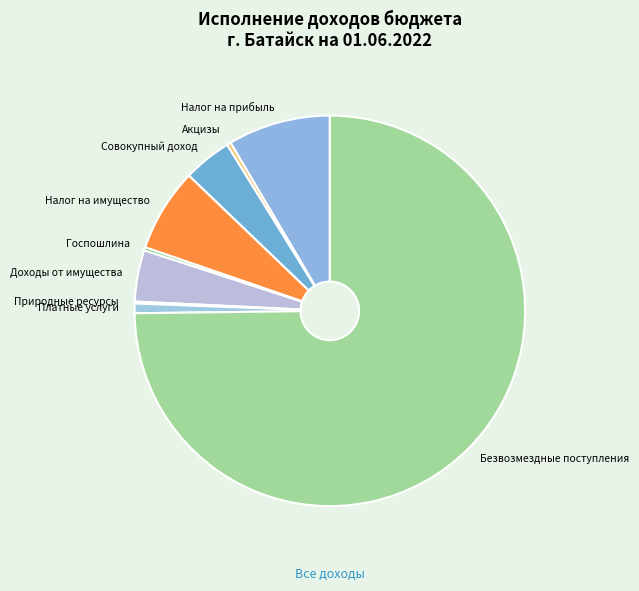

Which category has the biggest portion of the pie?

Безвозмездные поступления